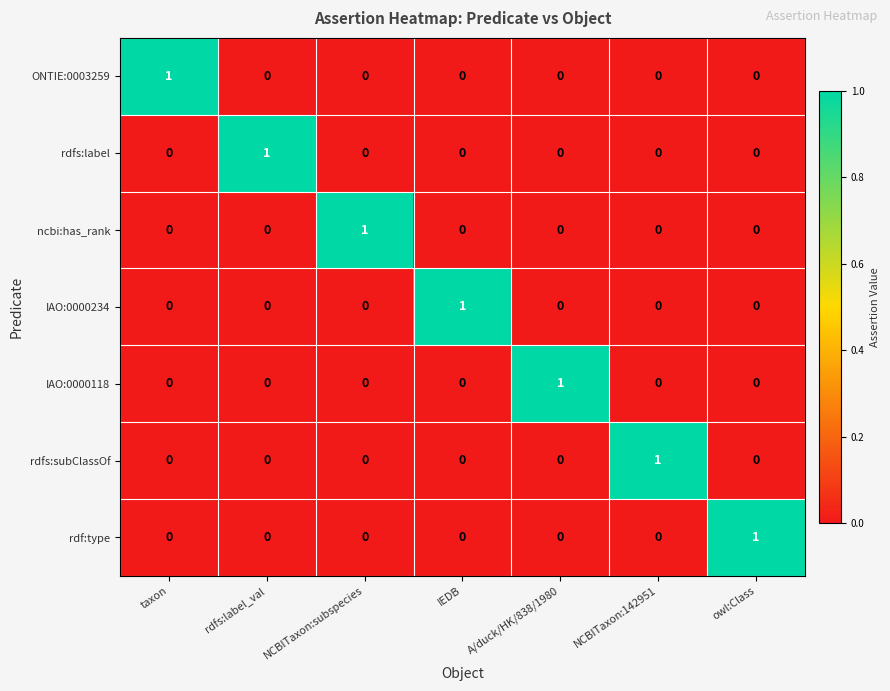

The value of ONTIE:0003259 at owl:Class is 0. True or false?

True